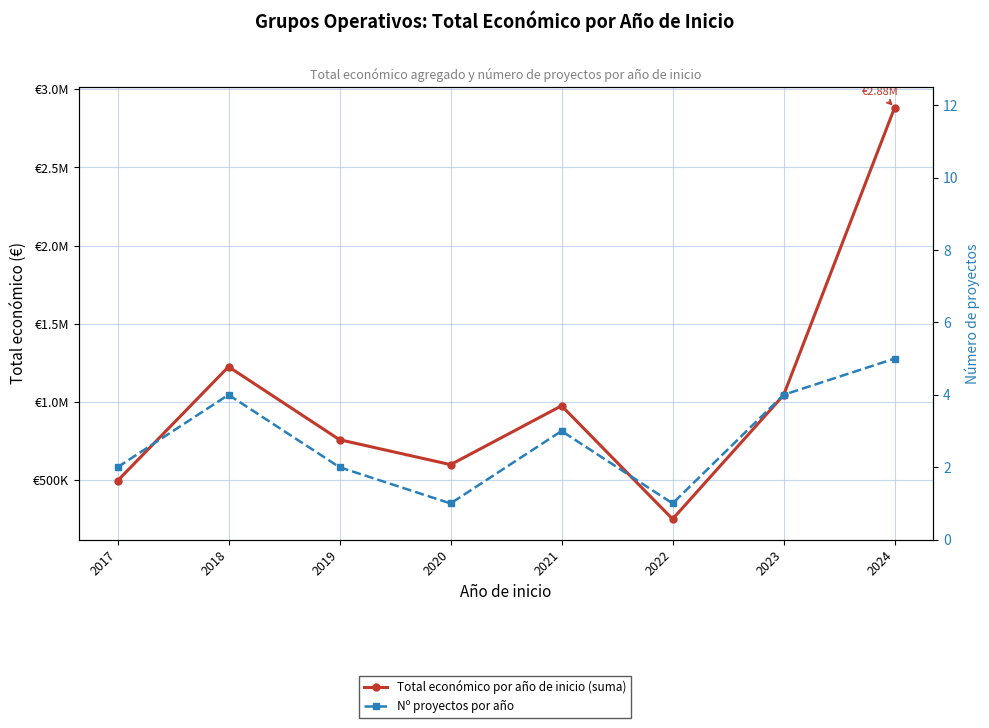

At how many categories does at least one series exceed 81939?

8